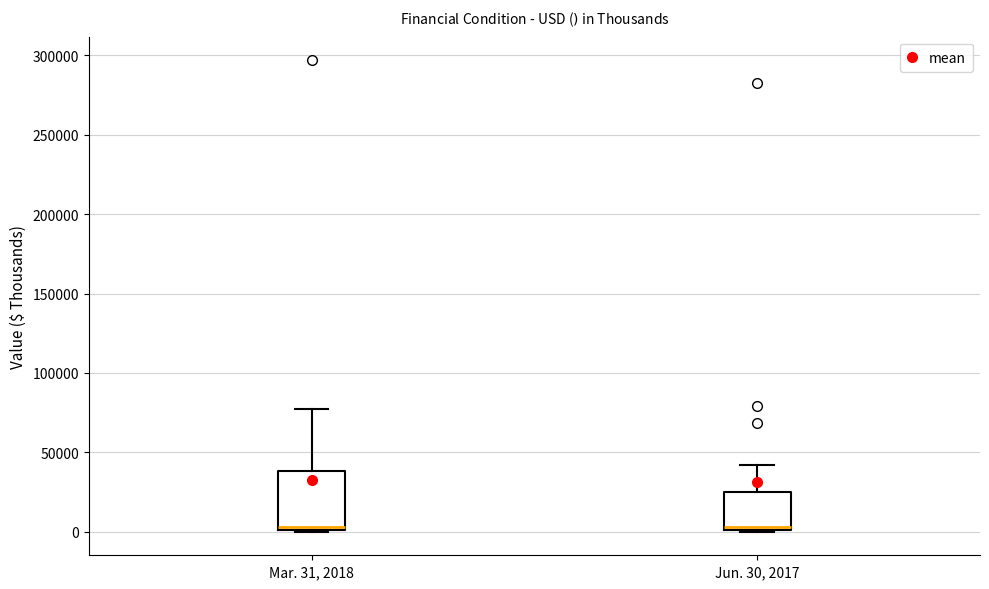

Which box is the tallest, from its lower edge to its upper edge?

Mar. 31, 2018